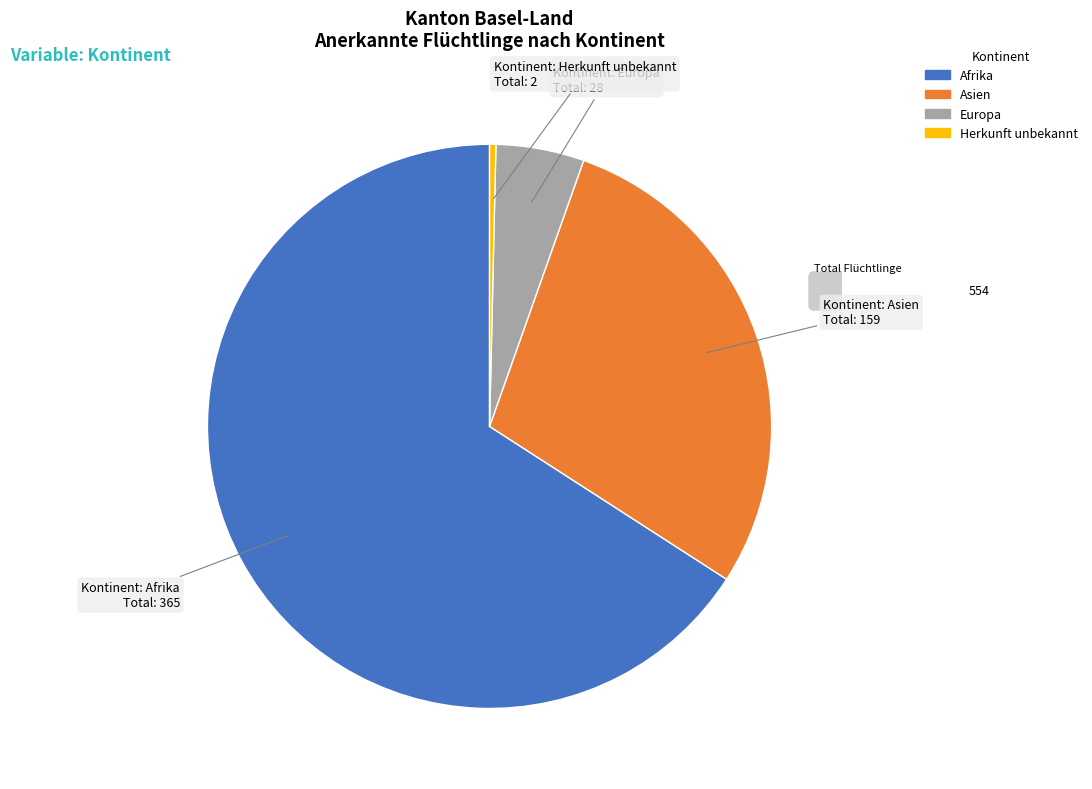

Rank the categories by value from highest to lowest.

Afrika, Asien, Europa, Herkunft unbekannt